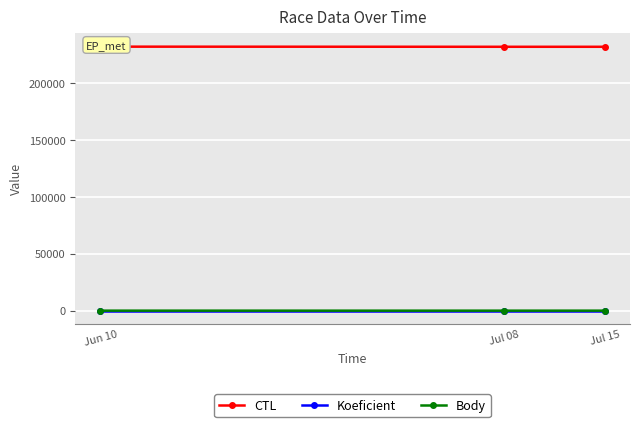

Is the value of Body at Jul 08 greater than the value of CTL at Jun 10?

No